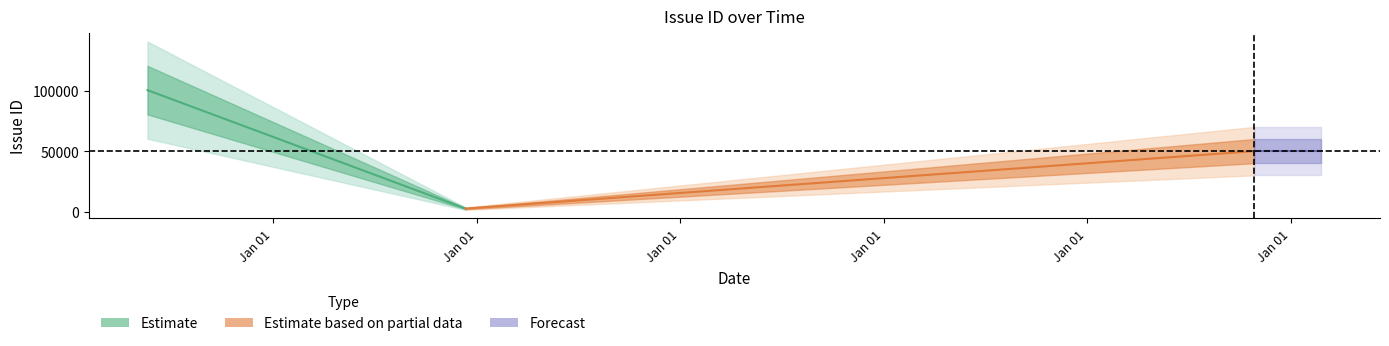

Reading left to right, list all the values displayed in this chart.

100350	2497	49991